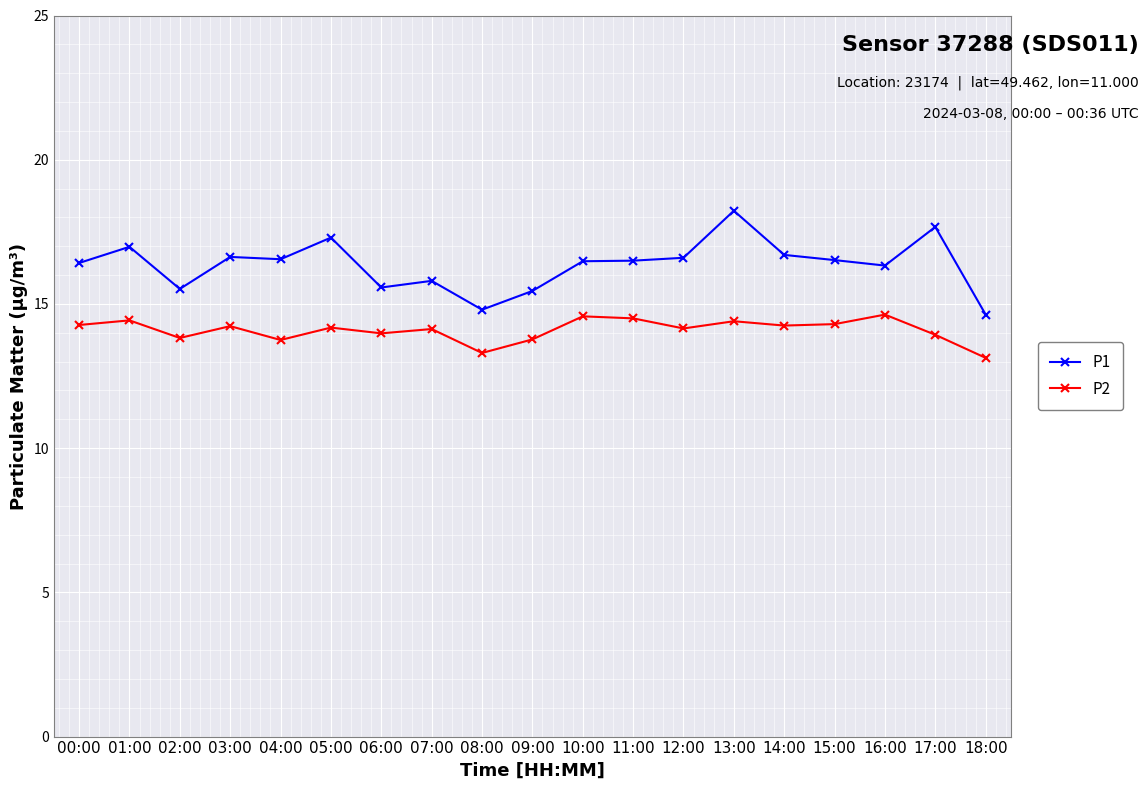

Is it true that P1 equals 16.4 at 00:00?

True